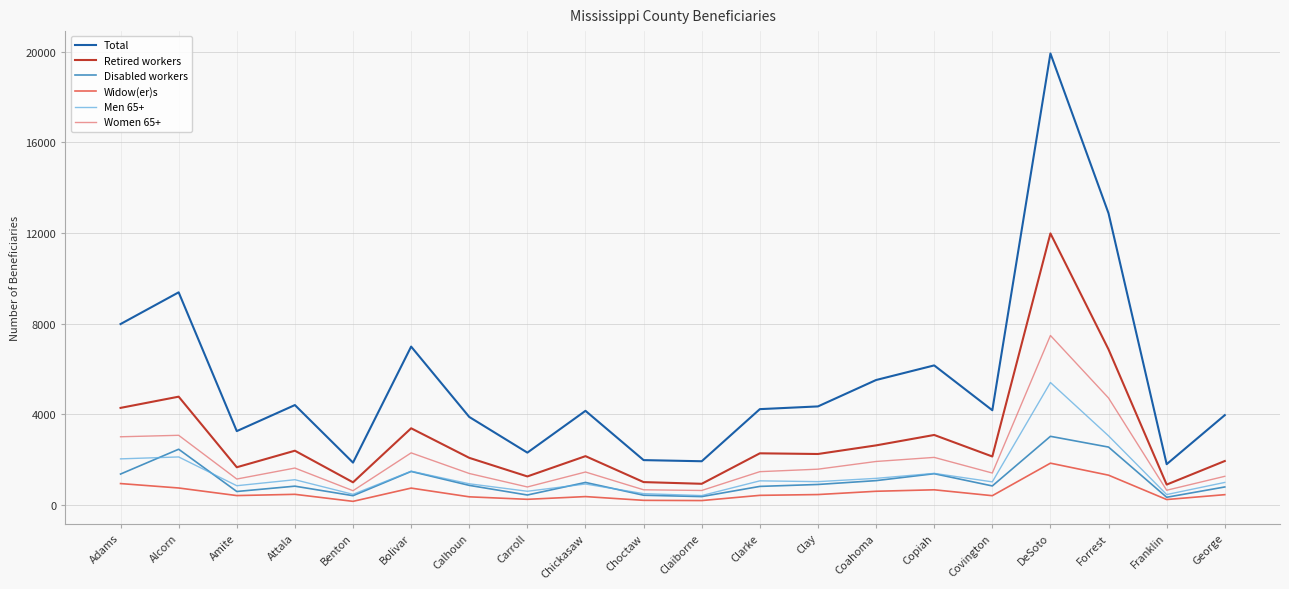

List the series in order of their peak value, highest first.

Total, Retired workers, Women 65+, Men 65+, Disabled workers, Widow(er)s